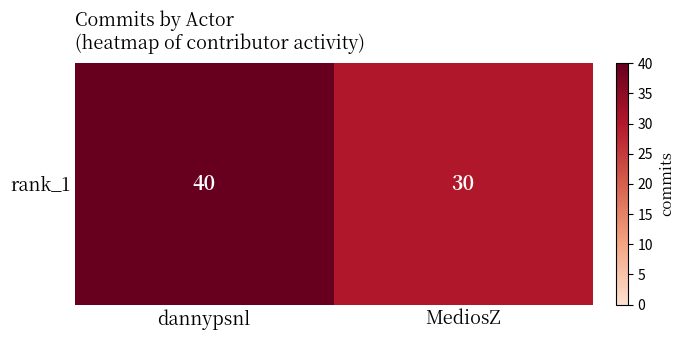

What is the change in value from dannypsnl to MediosZ?

-10